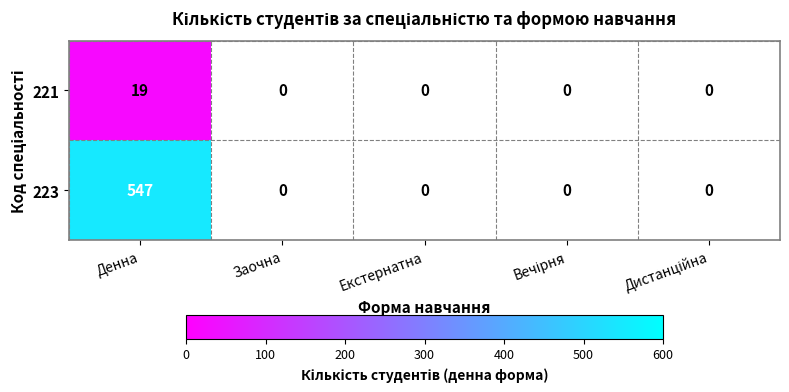

List the series in order of their overall mean, highest first.

223, 221